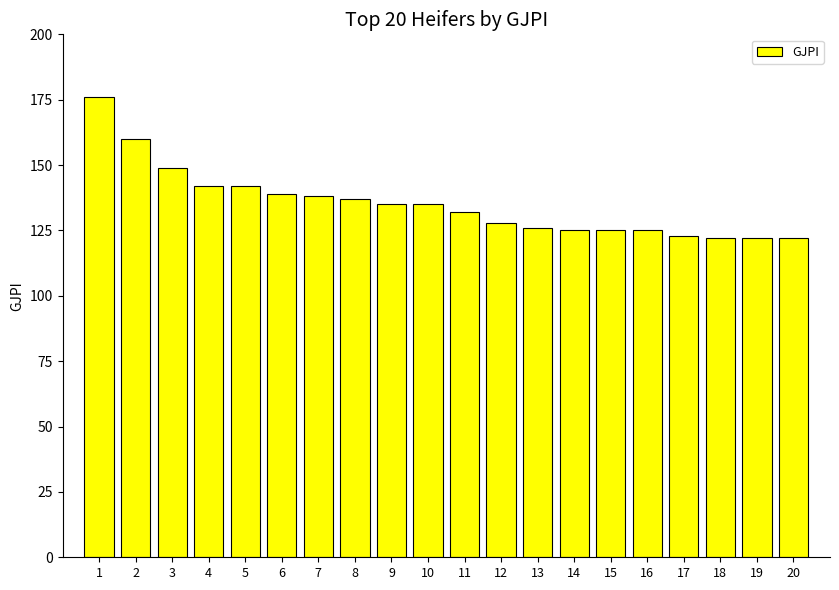

True or false: the data shows 149 at 3.

True